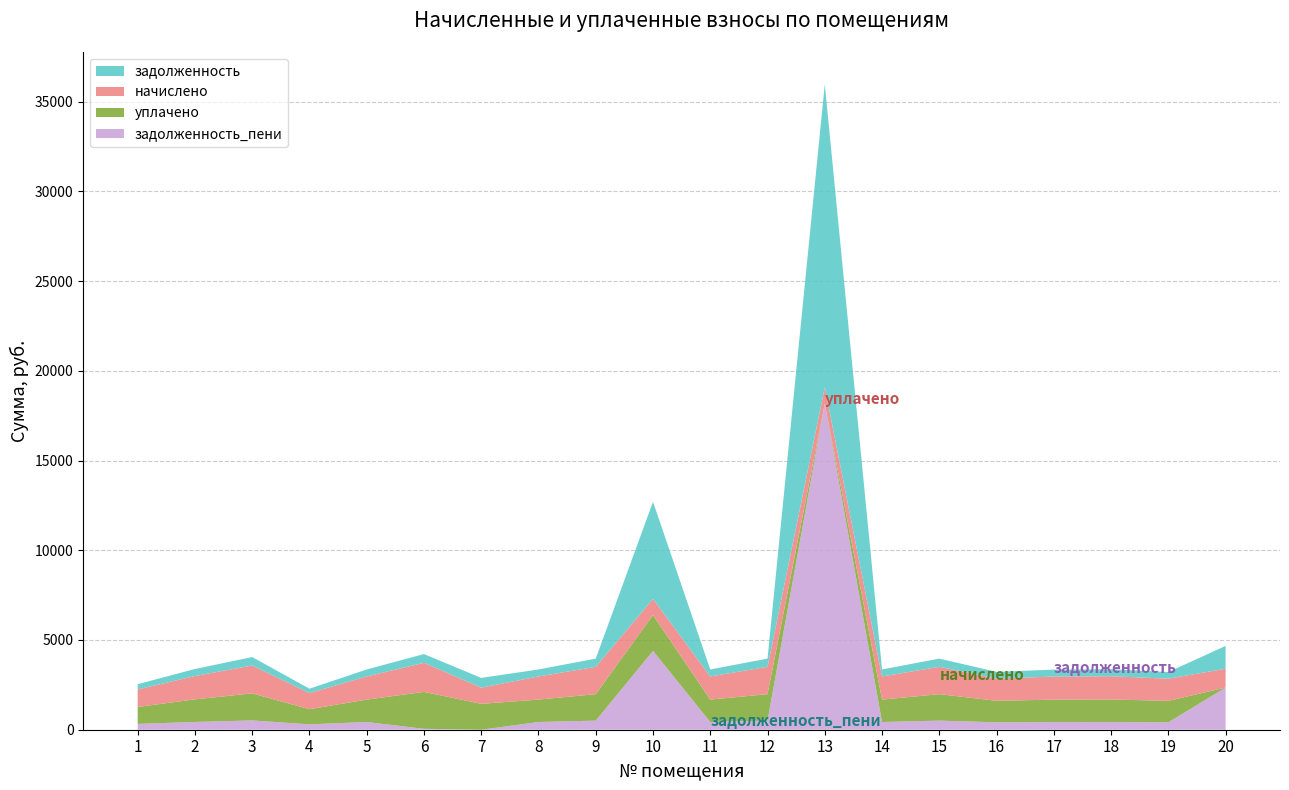

Reading left to right, transcribe all the data shown in this chart.

задолженность: 293.8	391.7	468.8	242.4	388.6	488.0	543.1	388.6	458.8	5410.4	388.6	458.8	16889.6	388.6	458.8	373.2	387.8	390.1	372.4	1269.5
начислено: 975.0	1300.0	1555.9	900.8	1289.7	1619.8	900.8	1289.7	1522.6	900.8	1289.7	1522.6	900.8	1289.7	1522.6	1238.5	1287.2	1294.9	1236.0	1049.2
уплачено: 943.7	1258.3	1506.0	842.9	1248.4	2056.0	1443.6	1248.4	1473.8	2000.0	1248.4	1473.8	0.0	1248.4	1473.8	1198.9	1245.9	1253.4	1196.4	0.0
задолженность_пени: 325.0	433.3	518.6	300.3	429.9	51.9	0.0	429.9	507.5	4390.6	429.9	507.5	18174.2	429.9	507.5	412.9	429.1	431.6	412.0	2349.6